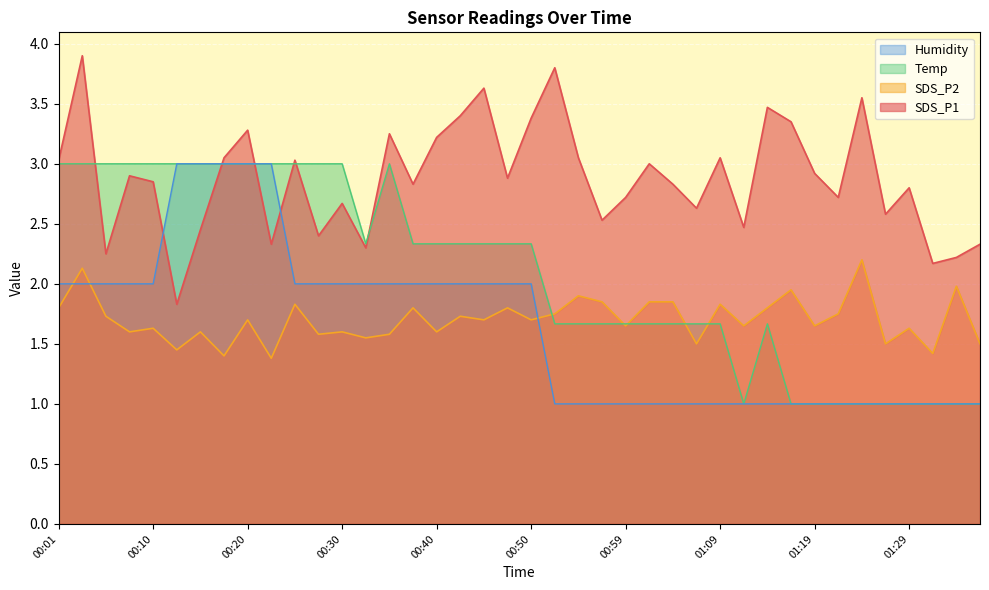

How many lines are shown in the chart?

4